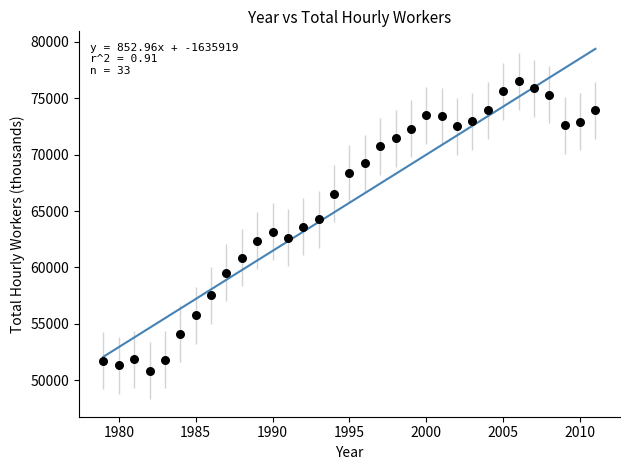

What is the range of X values (max minus min)?

32